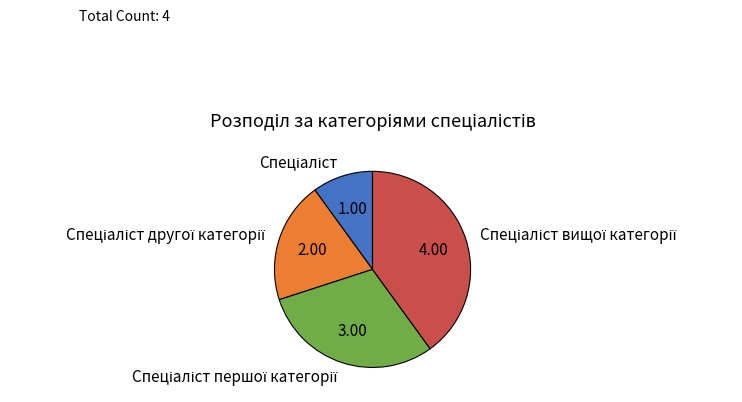

Does any single category account for the majority?

No